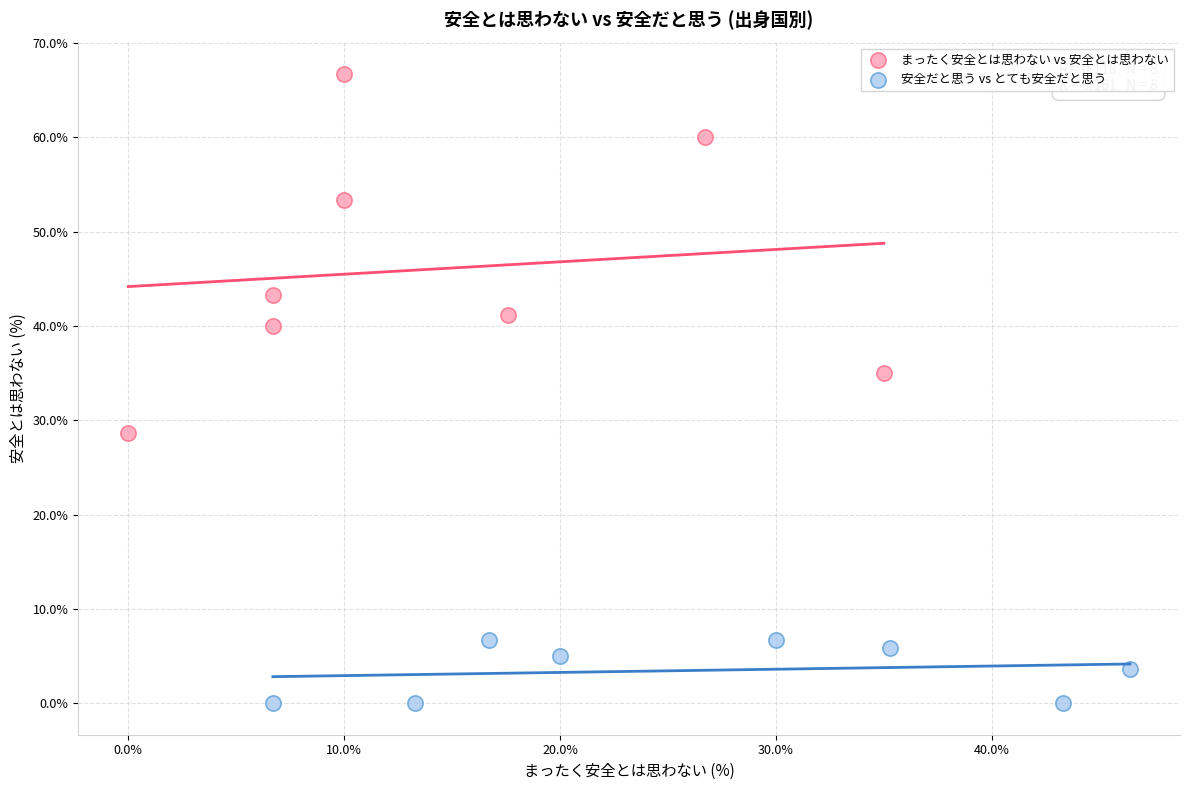

Which series reaches the minimum Y coordinate?

安全だと思う vs とても安全だと思う